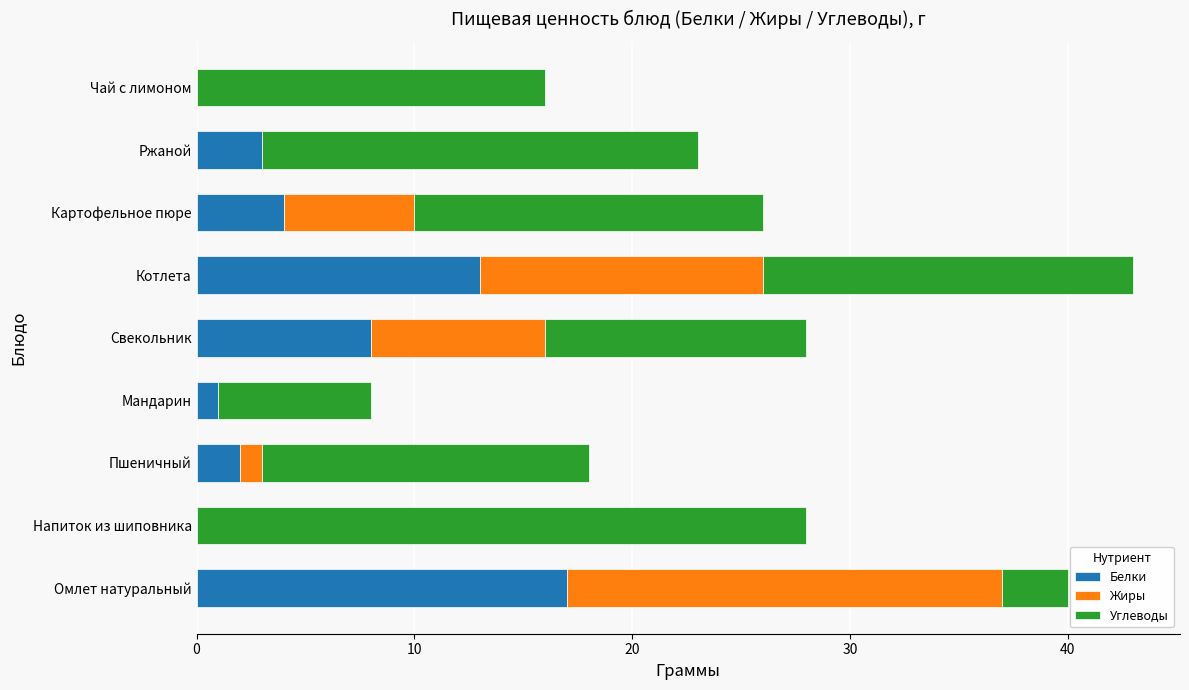

How many data points does each series have?

9